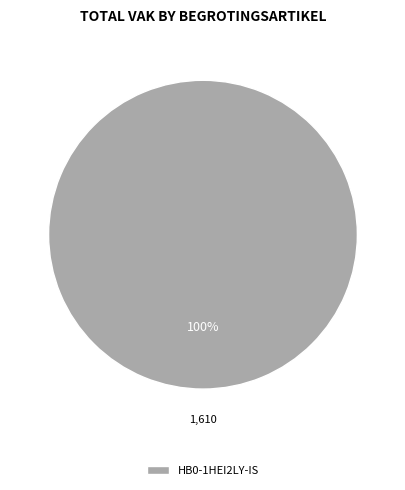

Rank the categories by value from lowest to highest.

HB0-1HEI2LY-IS